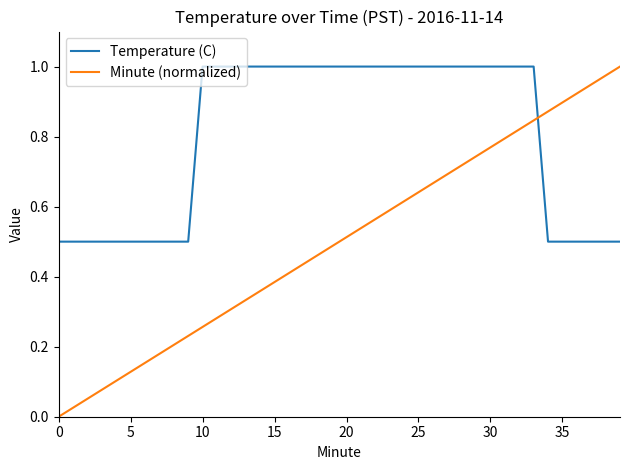

Which series has the largest range (max minus min)?

Minute (normalized)